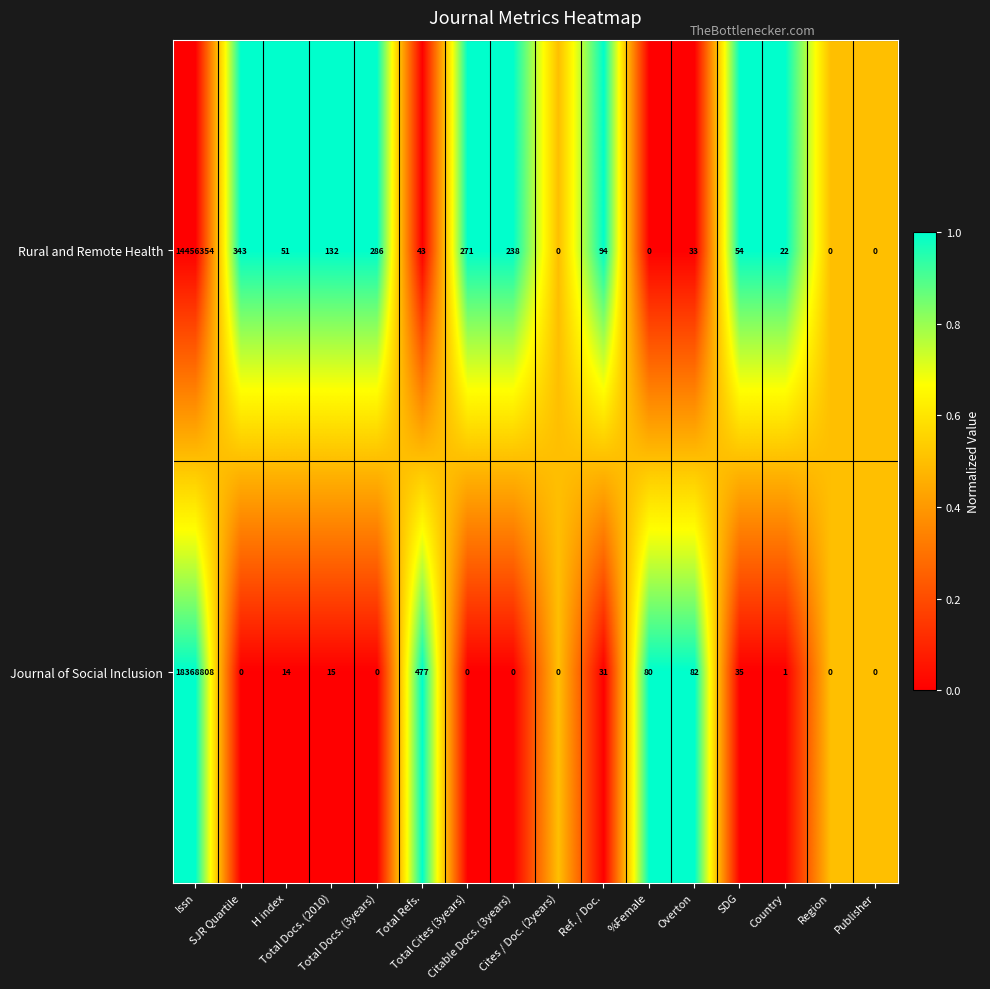

Which series changed the most between Total Docs. (2010) and SDG?

Rural and Remote Health